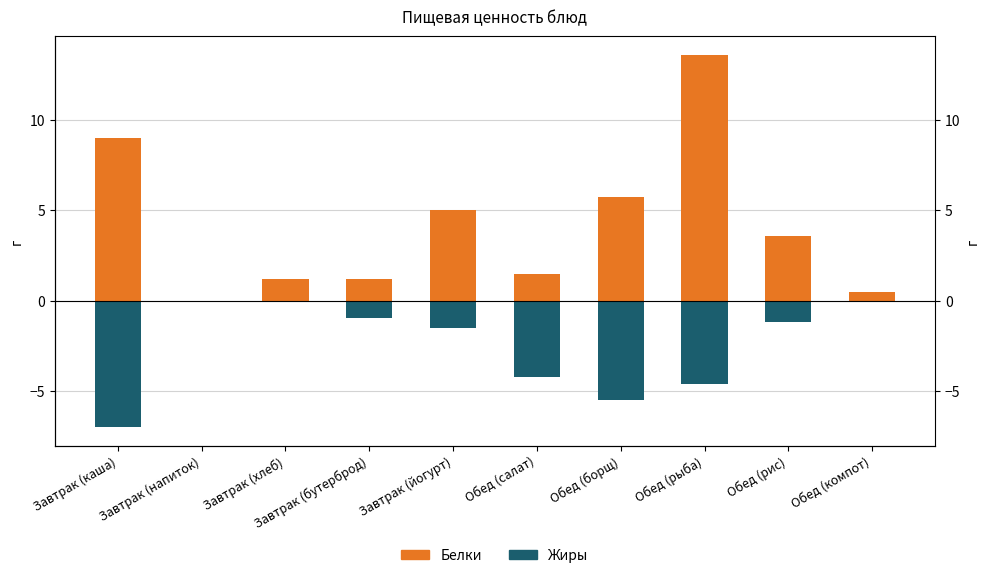

Where is Жиры nearest to the value -3?

Обед (салат)